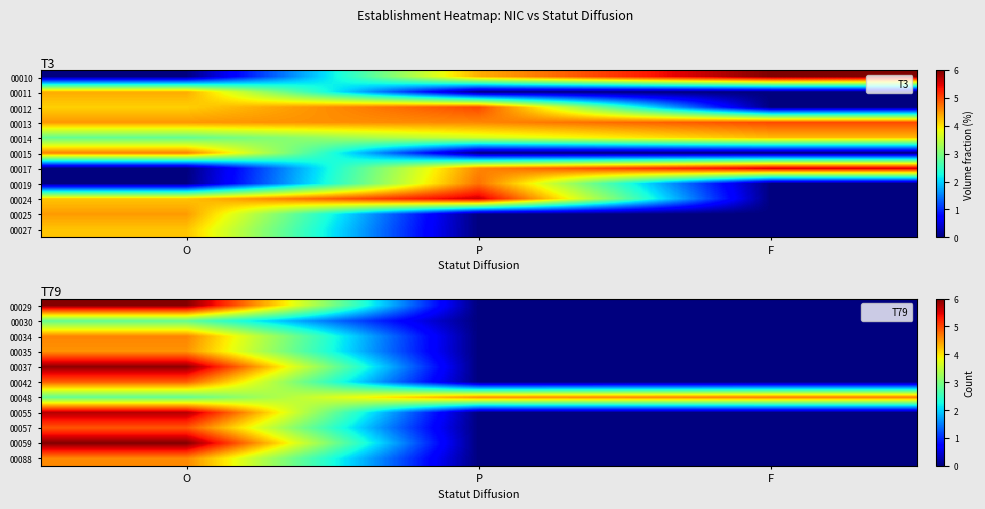

What is the maximum value shown in the chart?

6.0